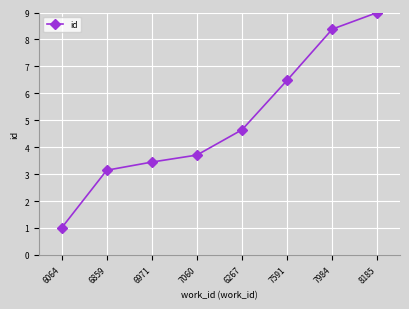

How many lines are shown in the chart?

1